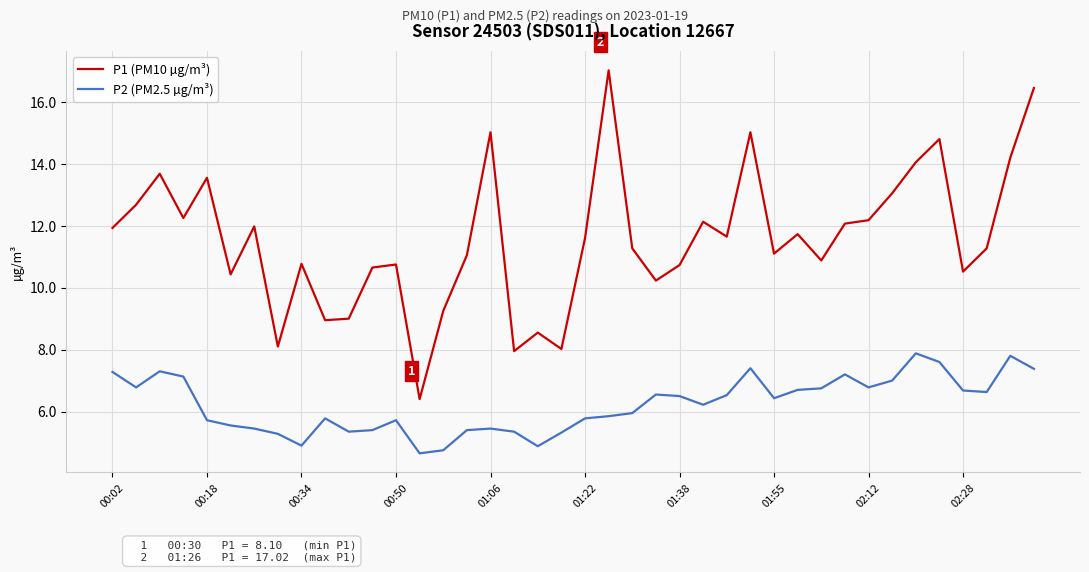

List the series in order of their overall mean, highest first.

P1 (PM10 µg/m³), P2 (PM2.5 µg/m³)